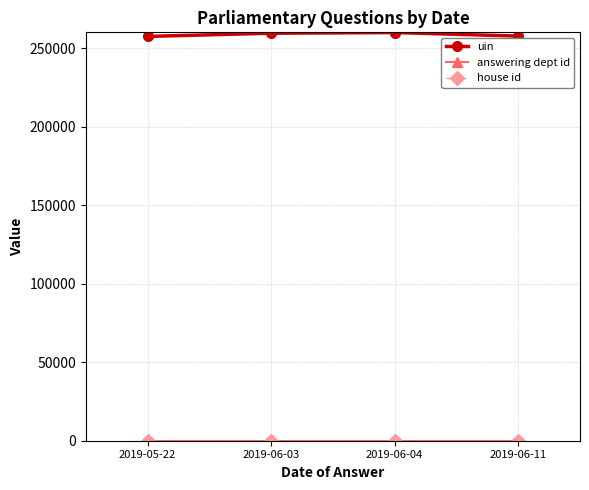

What is the label of the 1st point from the right?

2019-06-11